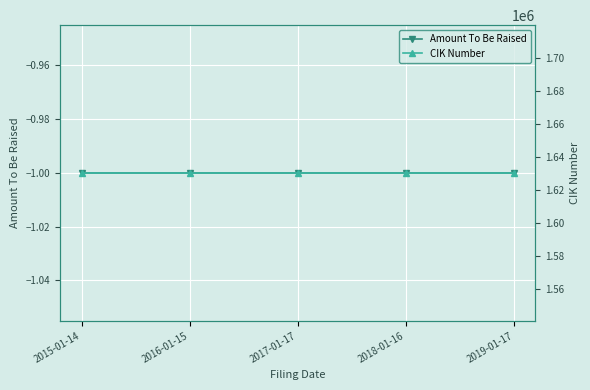

List the series in order of their peak value, lowest first.

Amount To Be Raised, CIK Number